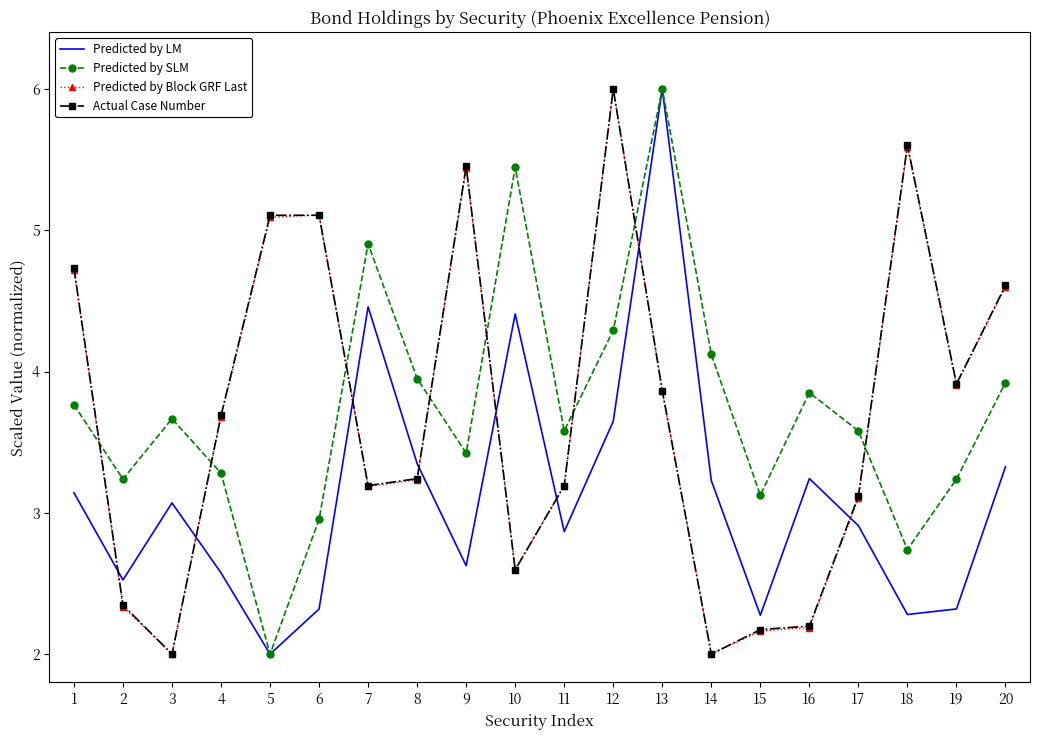

What is the value of the Actual Case Number point at the 11th from the left?

3.2